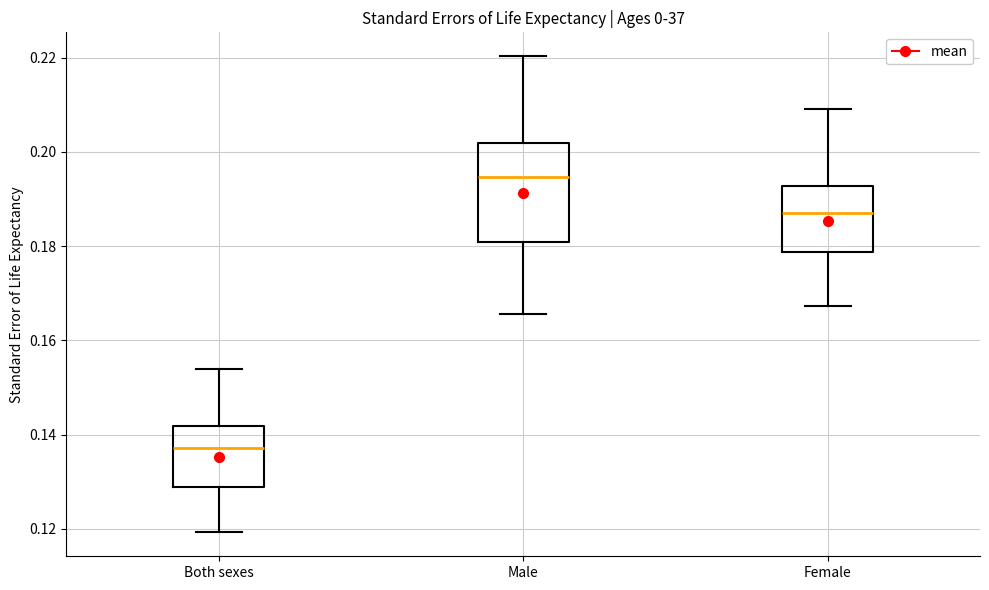

Where does the upper whisker of the box for Both sexes end on the y-axis? The values are not printed on the chart, so give them approximately, as read against the axis.

0.154